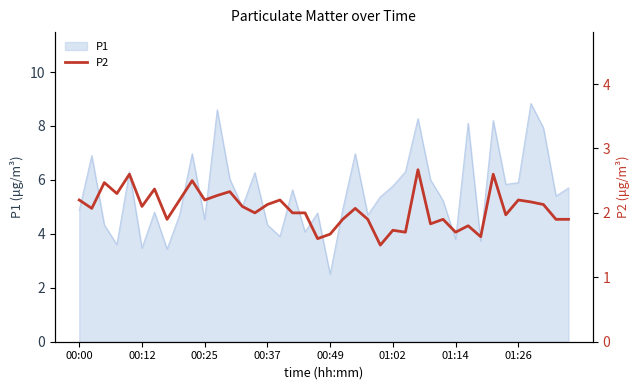

The value of P1 at 00:12 is 3.5. True or false?

True